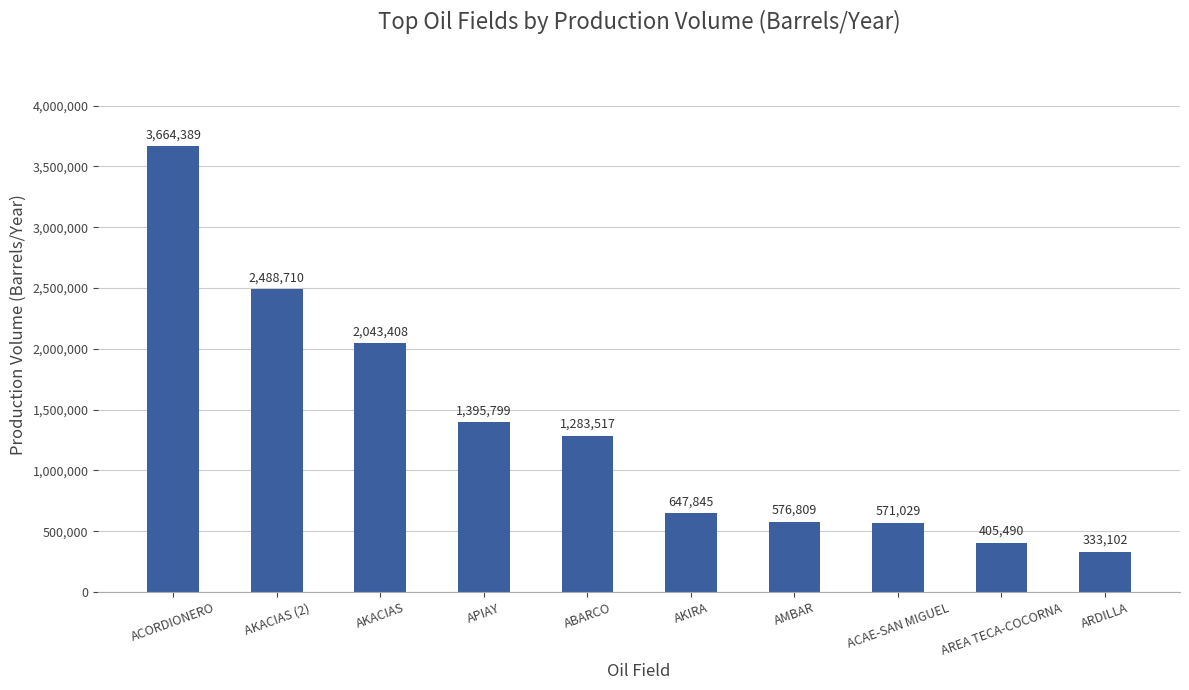

What is the change in value from AKACIAS to ABARCO?

-759890.9